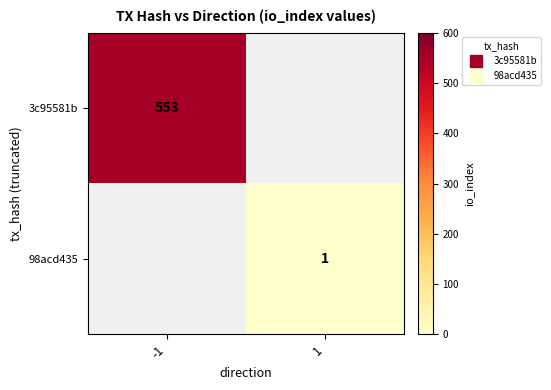

What is the maximum value for 3c95581b?

553.0